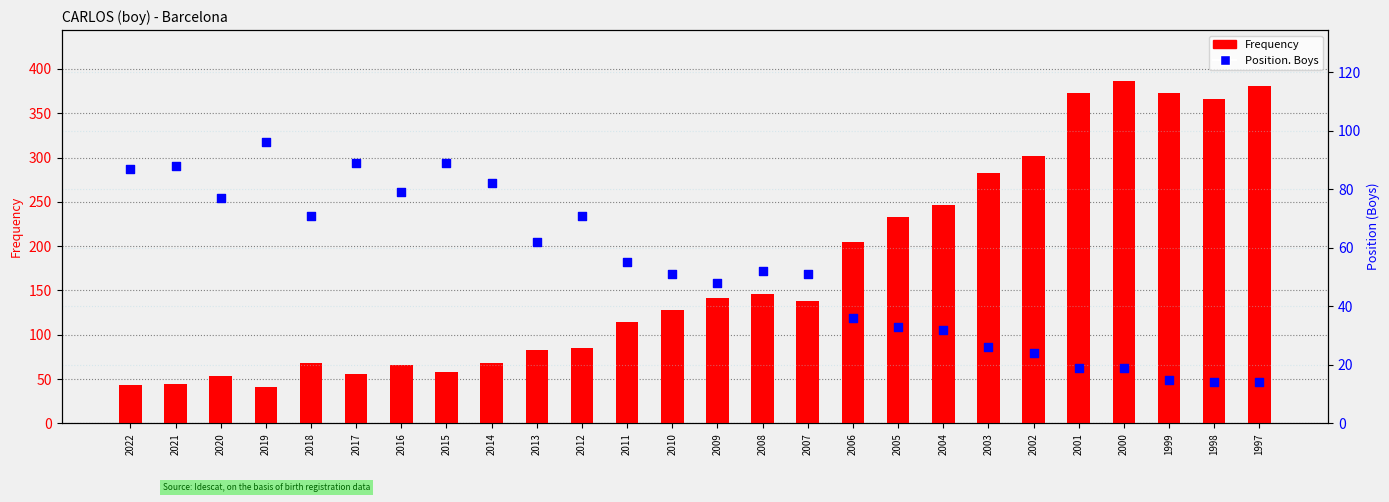

At how many categories does at least one series exceed 297?

6